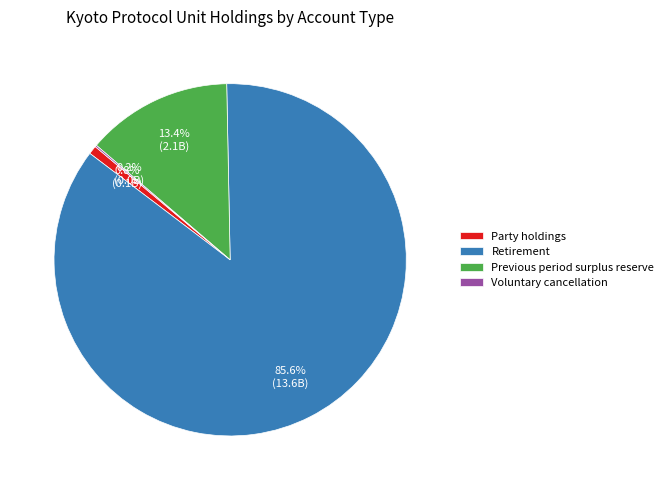

What percentage do Party holdings and Retirement together represent?

86.4%